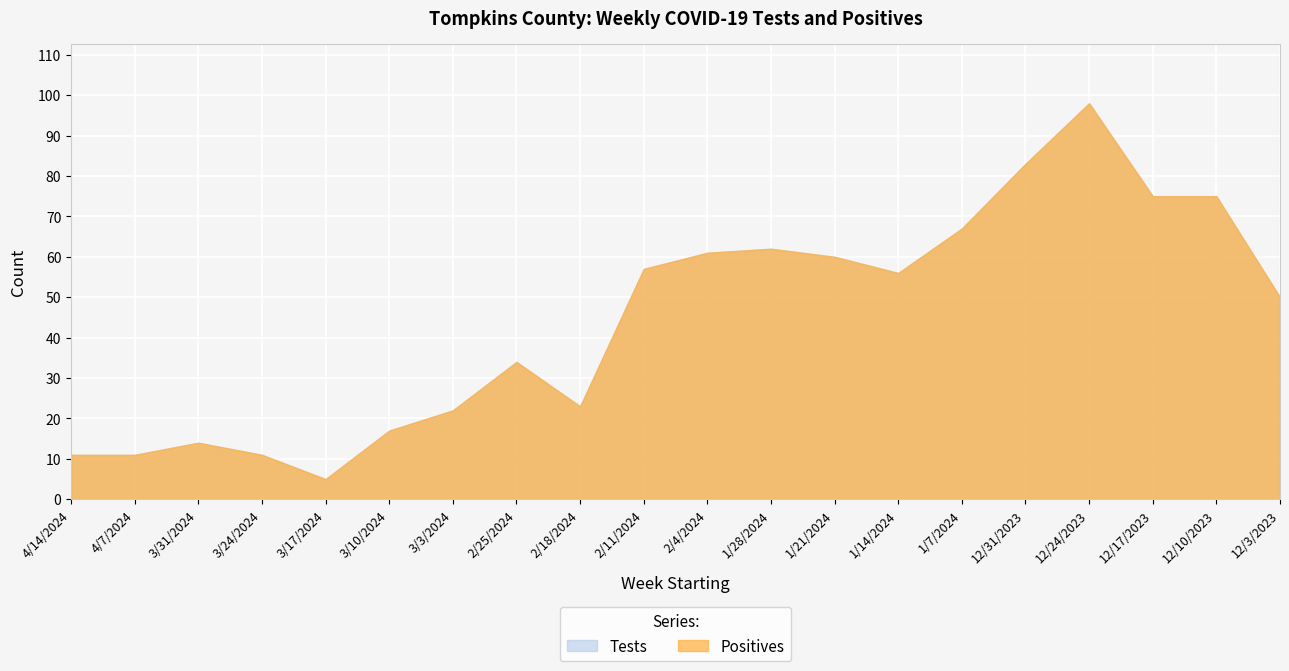

What position from the left is 2/11/2024?

10